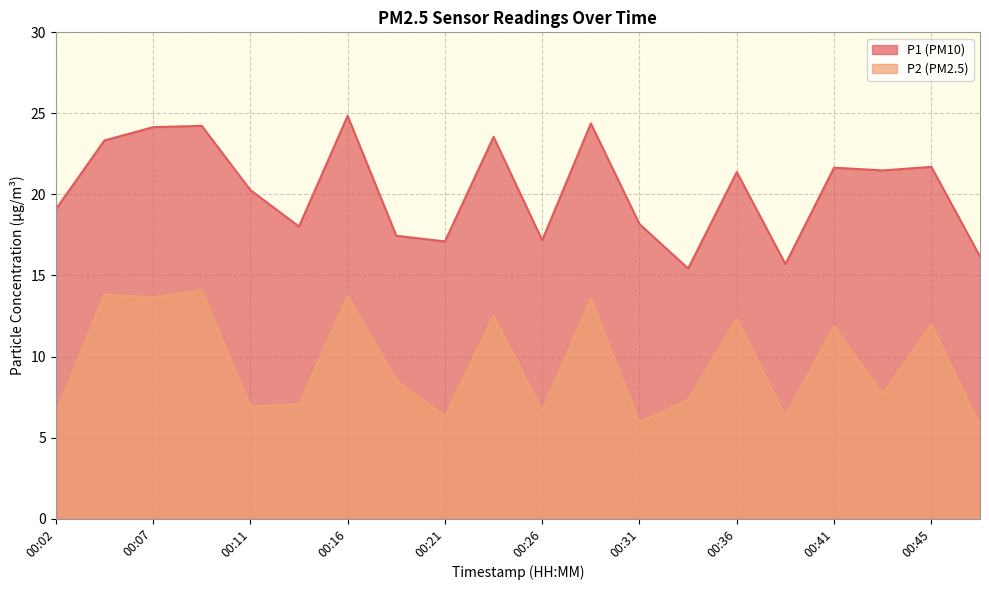

What is the highest value of the P2 series?

14.1